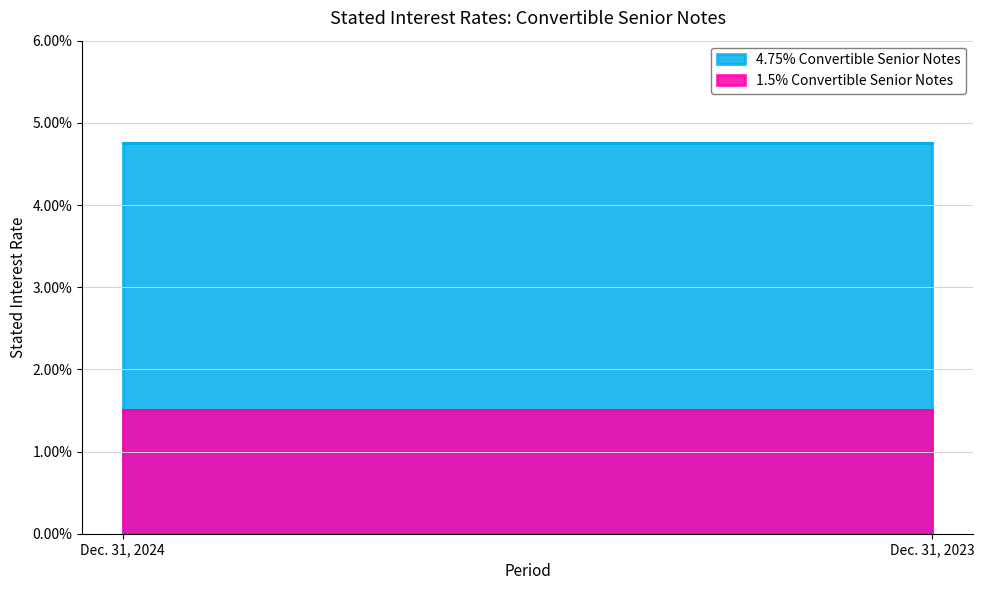

At which label does 1.5% Convertible Senior Notes reach its minimum?

Dec. 31, 2024